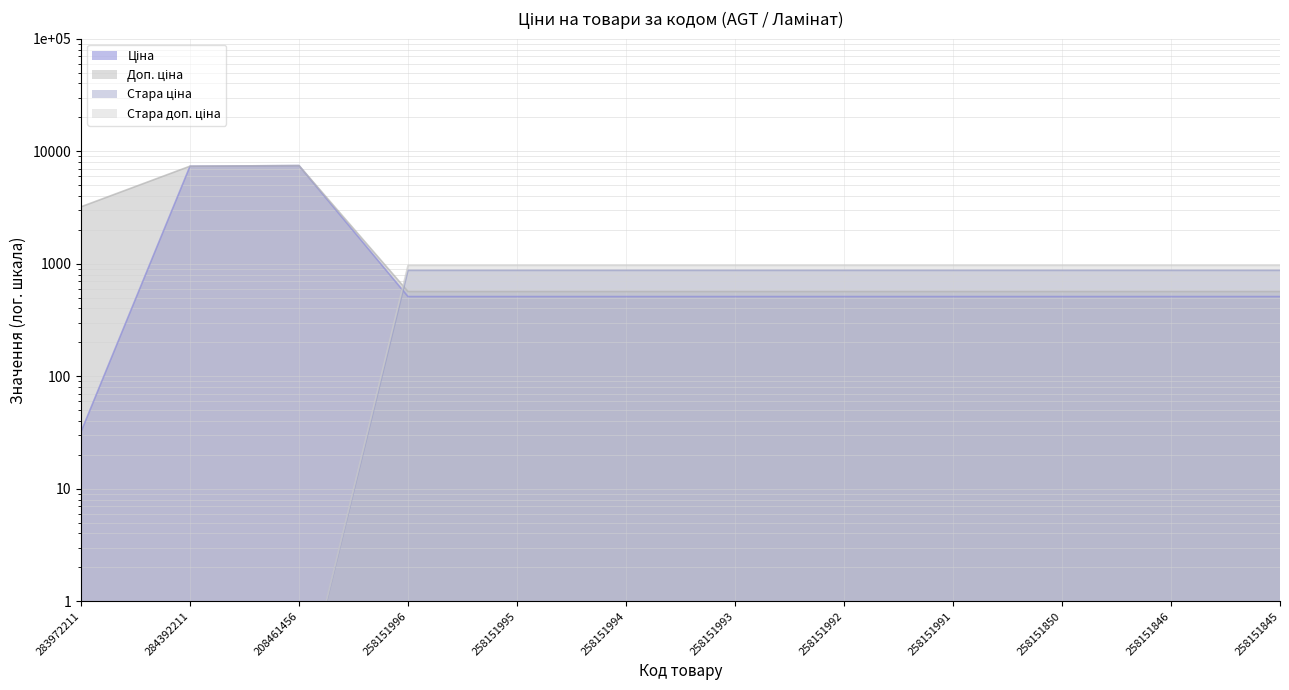

Which has a higher value, 258151995 or 208461456?

208461456